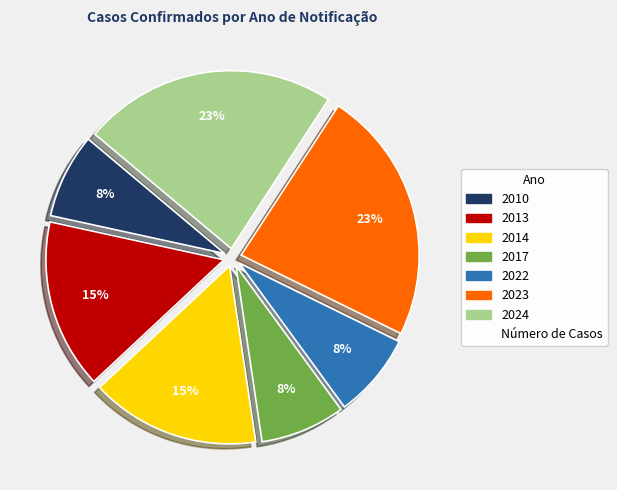

Does any single category account for the majority?

No